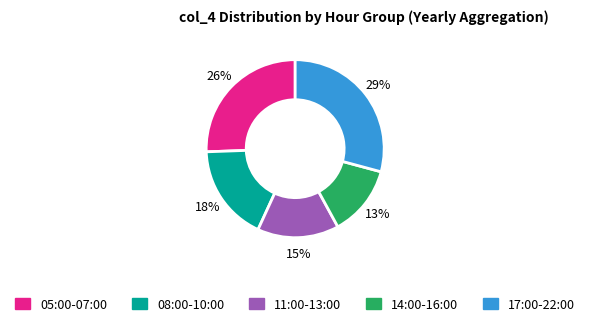

Is there a majority slice in this chart?

No